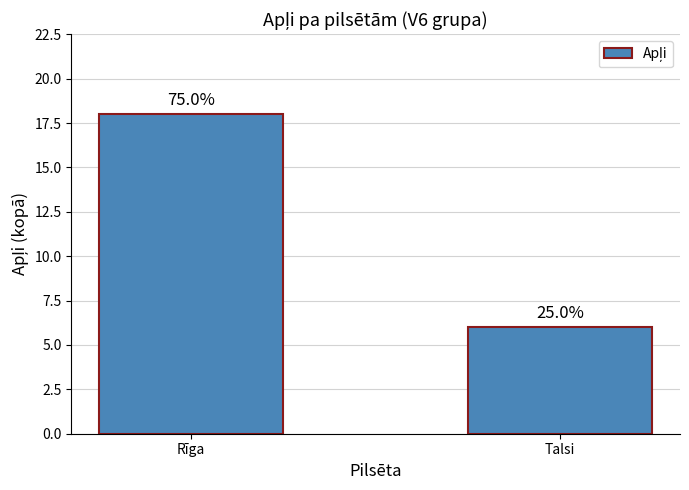

Are the bars horizontal?

No